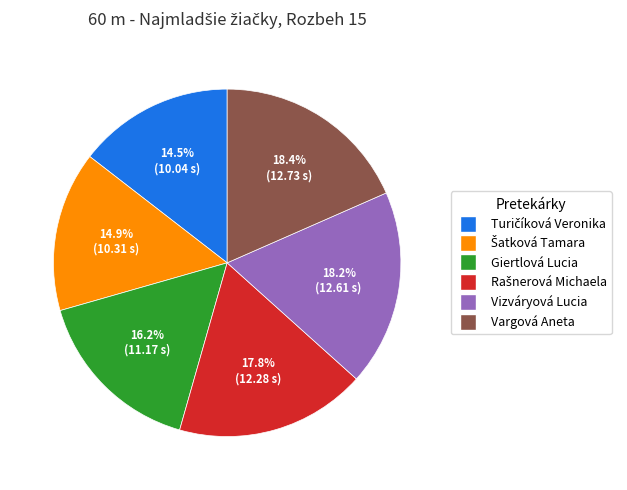

Does Giertlová Lucia represent more than half of the total?

No